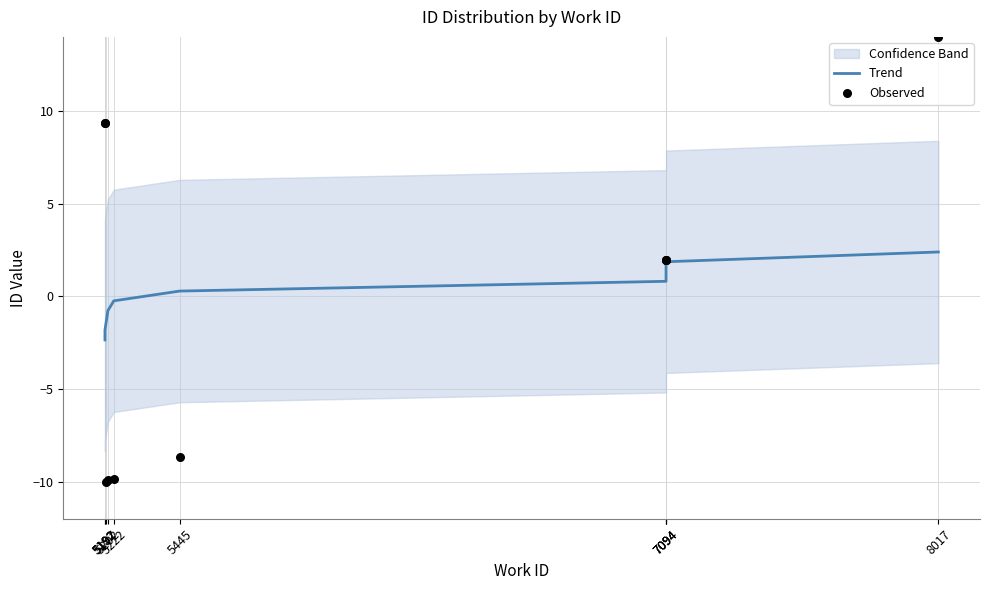

Which series has the largest total across all categories?

Trend